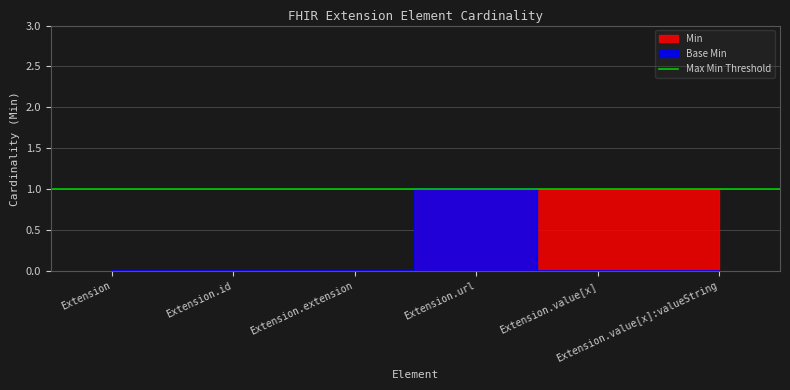

What position from the left is Extension.value[x]:valueString?

6